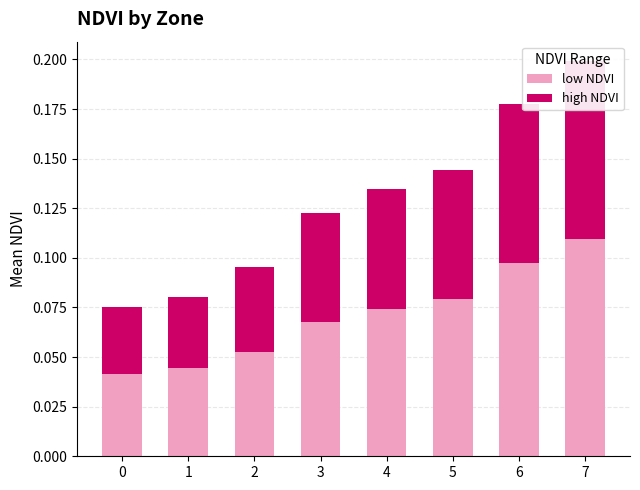

What is the value of the high NDVI bar at the 8th from the left?

0.1